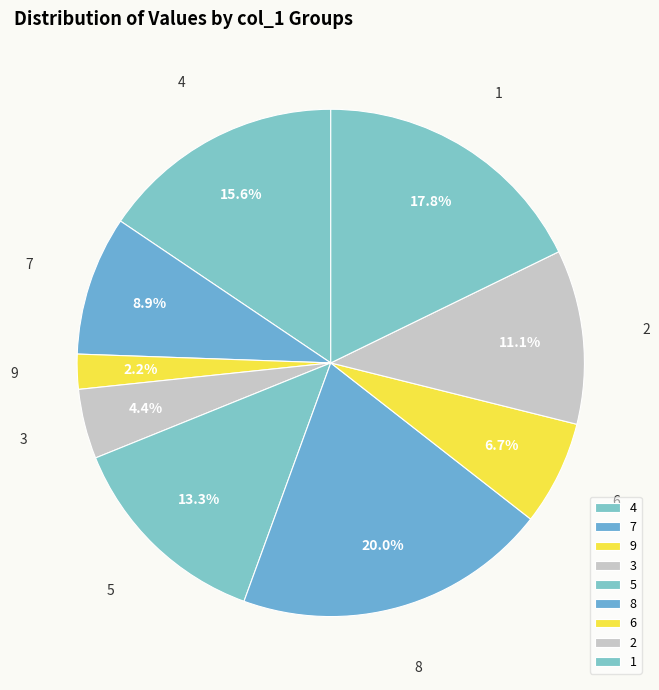

What percentage is the 3 slice, to the nearest percent?

4%